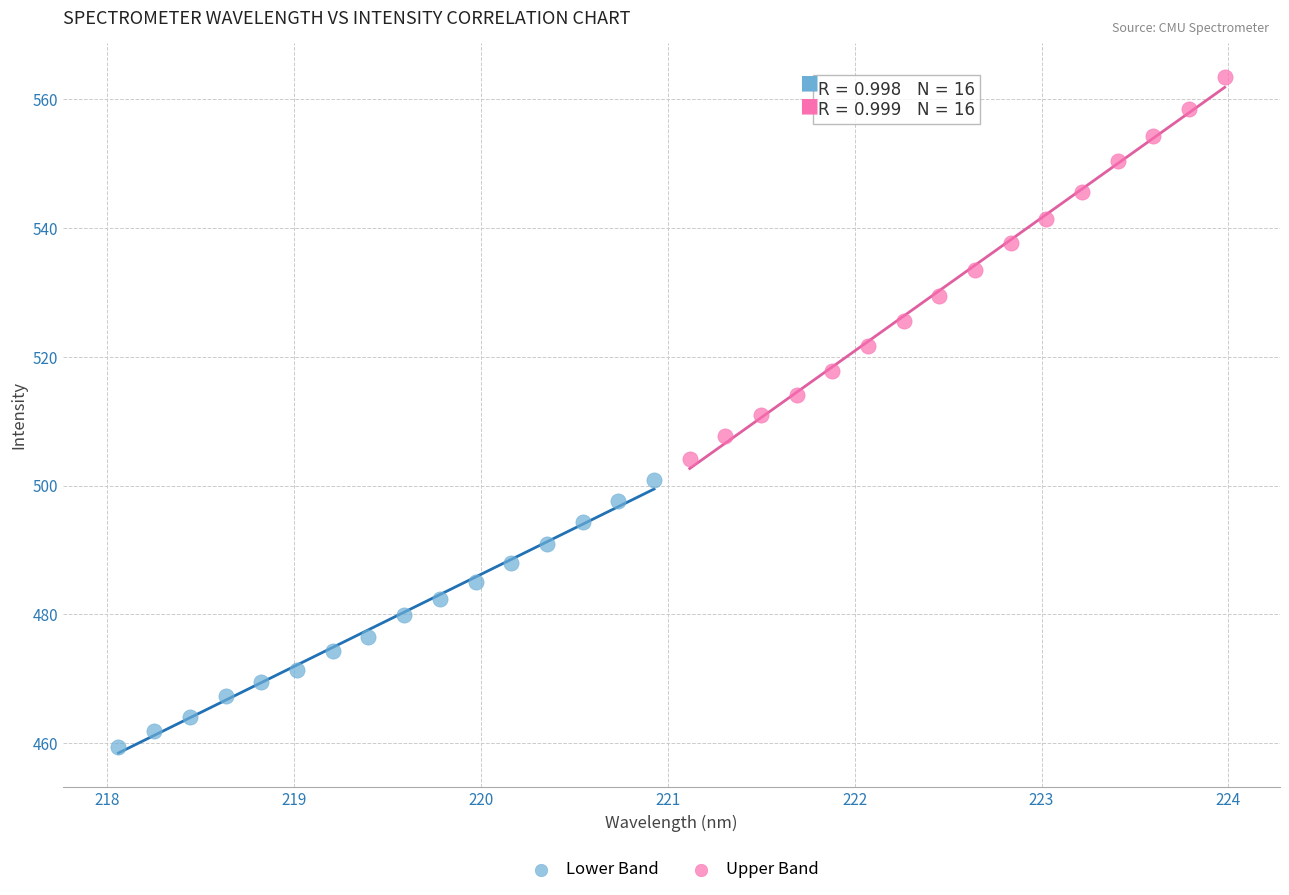

Which series has the widest spread of Y values?

Upper Band